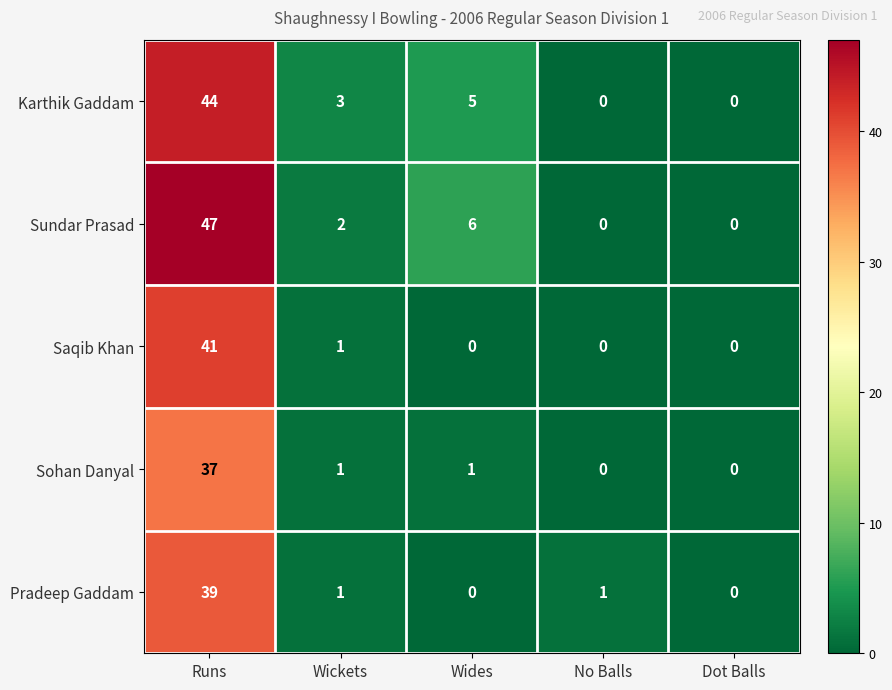

Between Runs and Wickets, which series saw the biggest shift?

Sundar Prasad